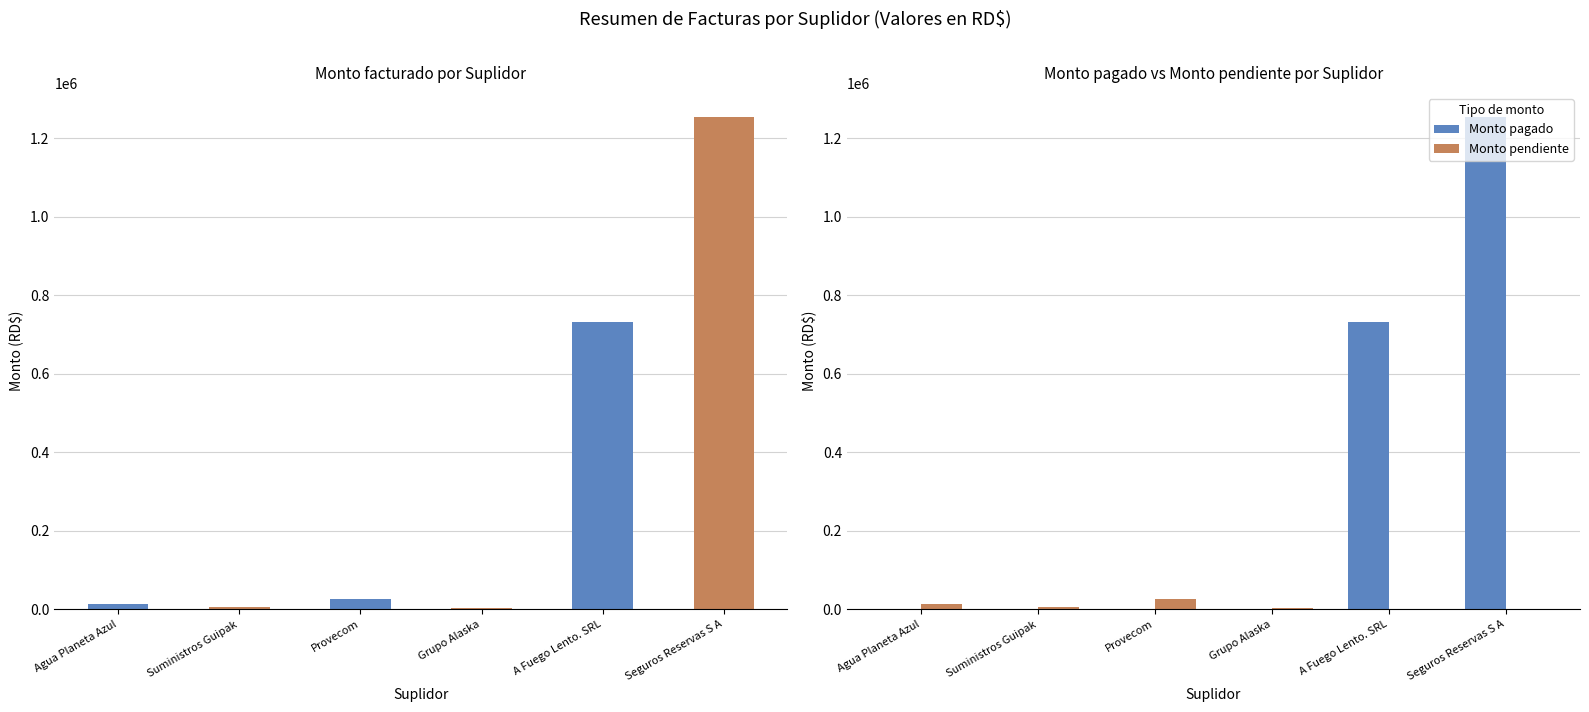

Rank the series by their maximum value, from highest to lowest.

Monto facturado, Monto pagado, Monto pendiente